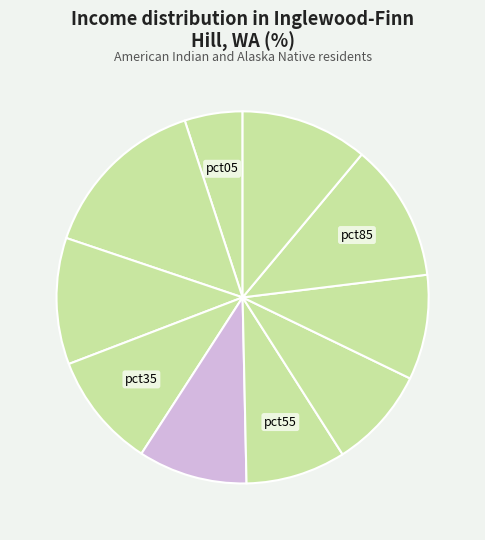

What is the largest slice in the pie chart?

pct15